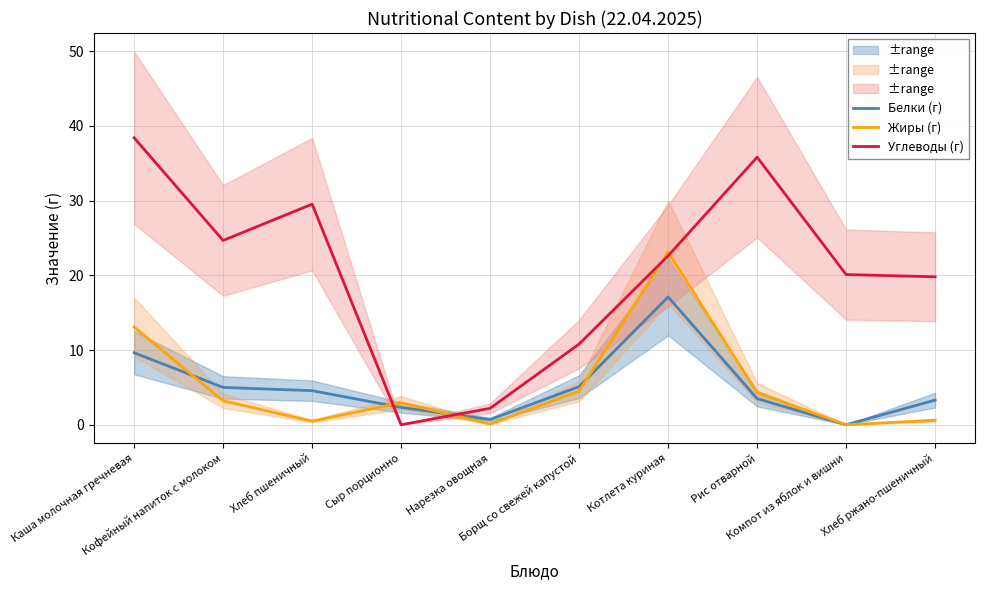

What is the sum of all Жиры (г) values?

52.3